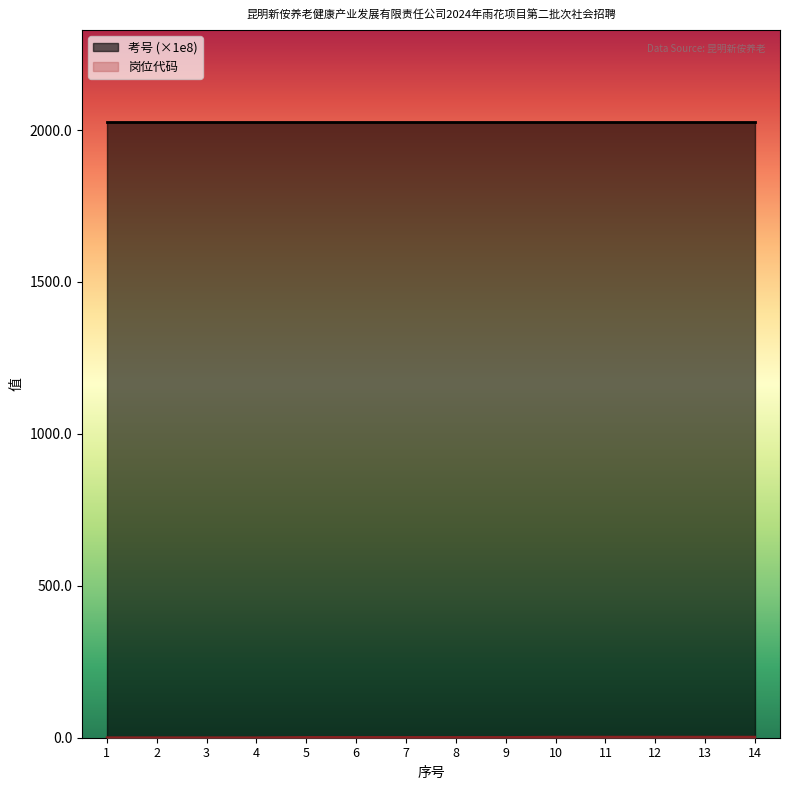

List the series in order of their overall mean, highest first.

考号, 岗位代码